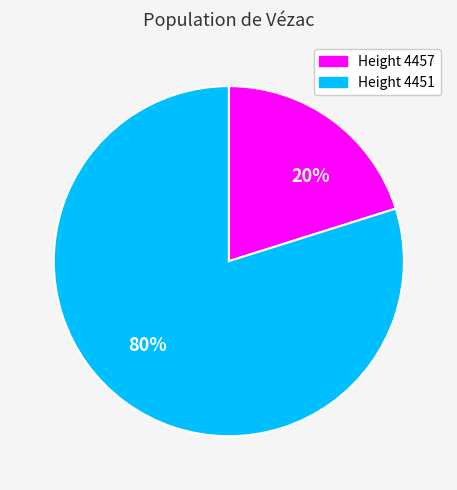

Is the sum of 20% and 80% greater than half?

Yes